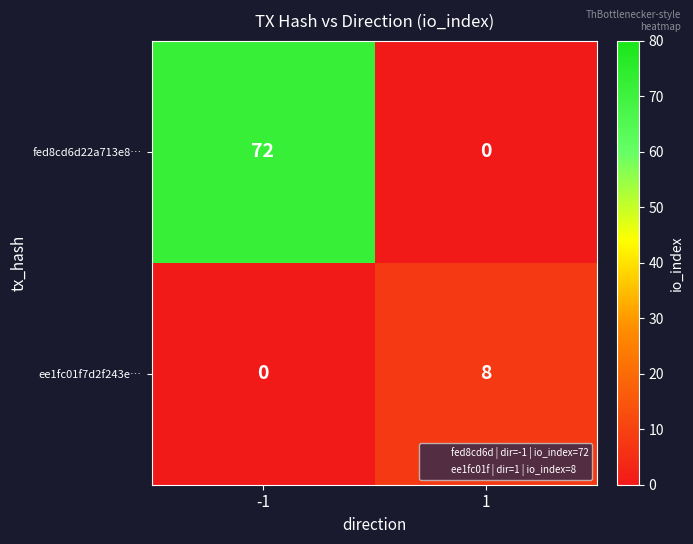

What value does the ee1fc01f7d2f243e… series have at 1?

8